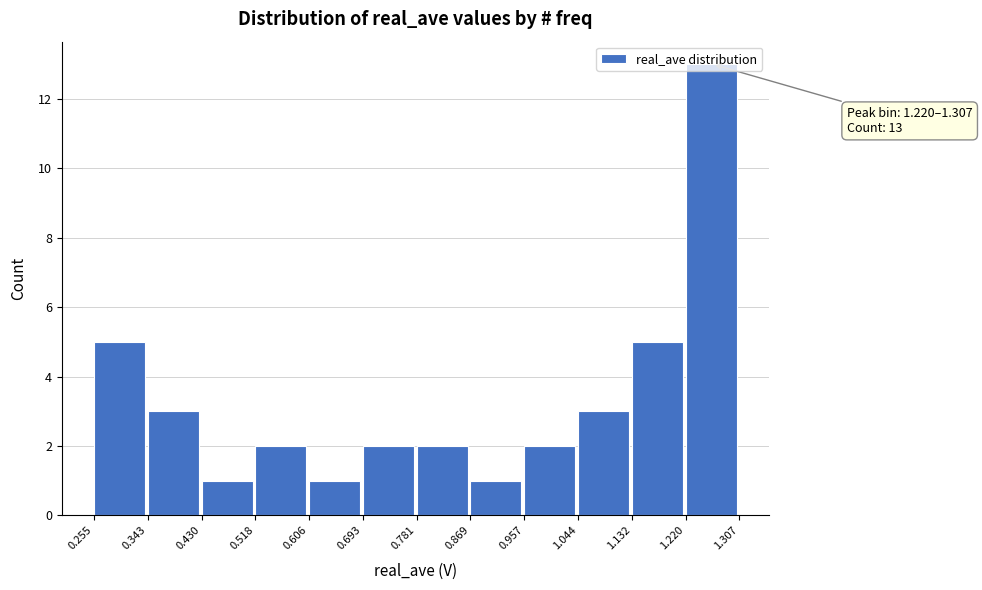

Which range on the x-axis has the tallest bar?

1.220 to 1.307